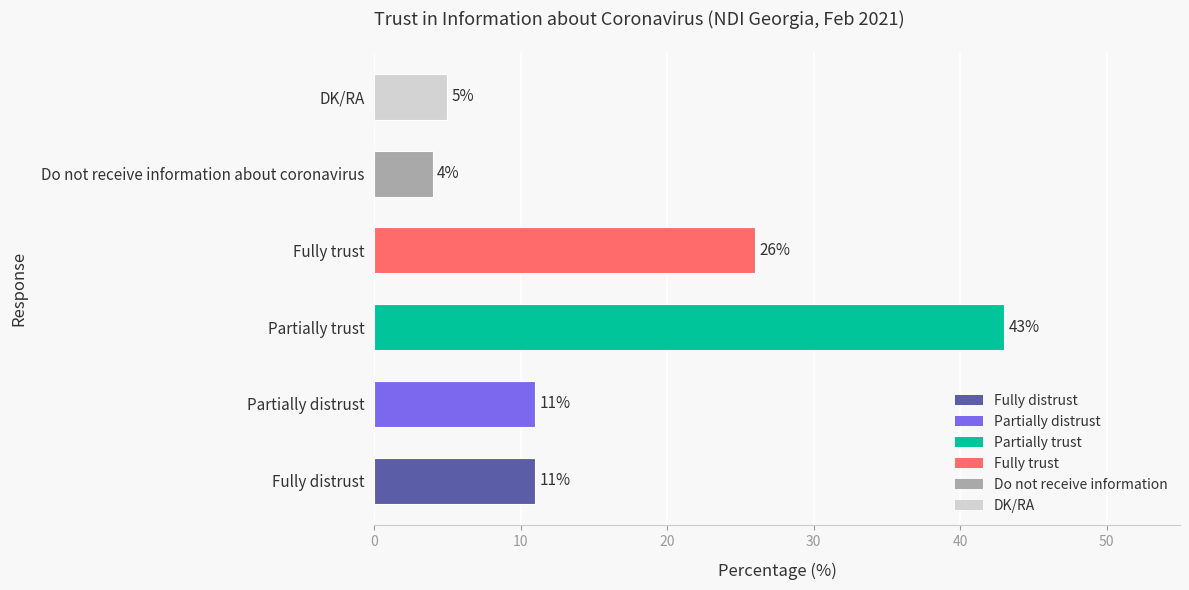

How many values are below 11?

2